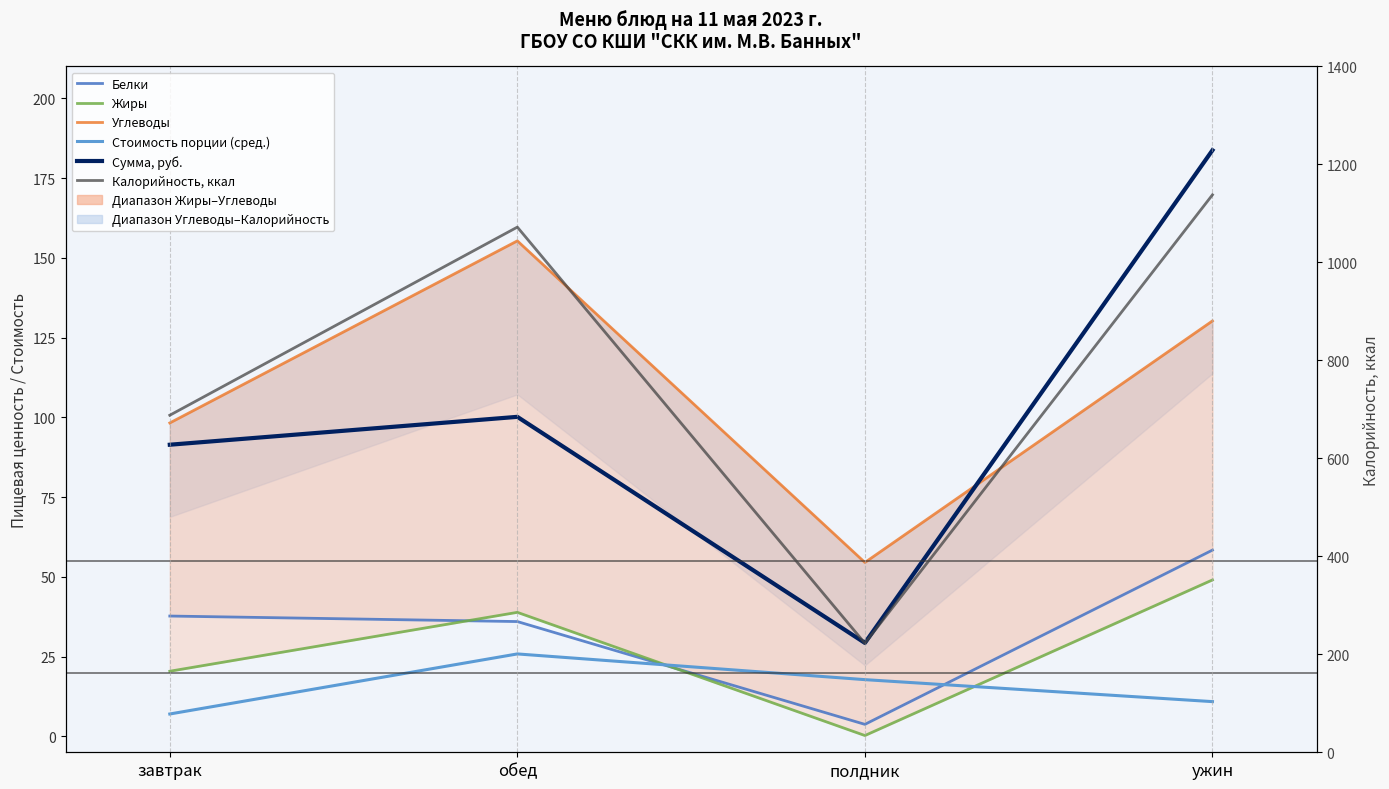

What is the value of the Стоимость порции (сред.) point at the 1st from the left?

7.0